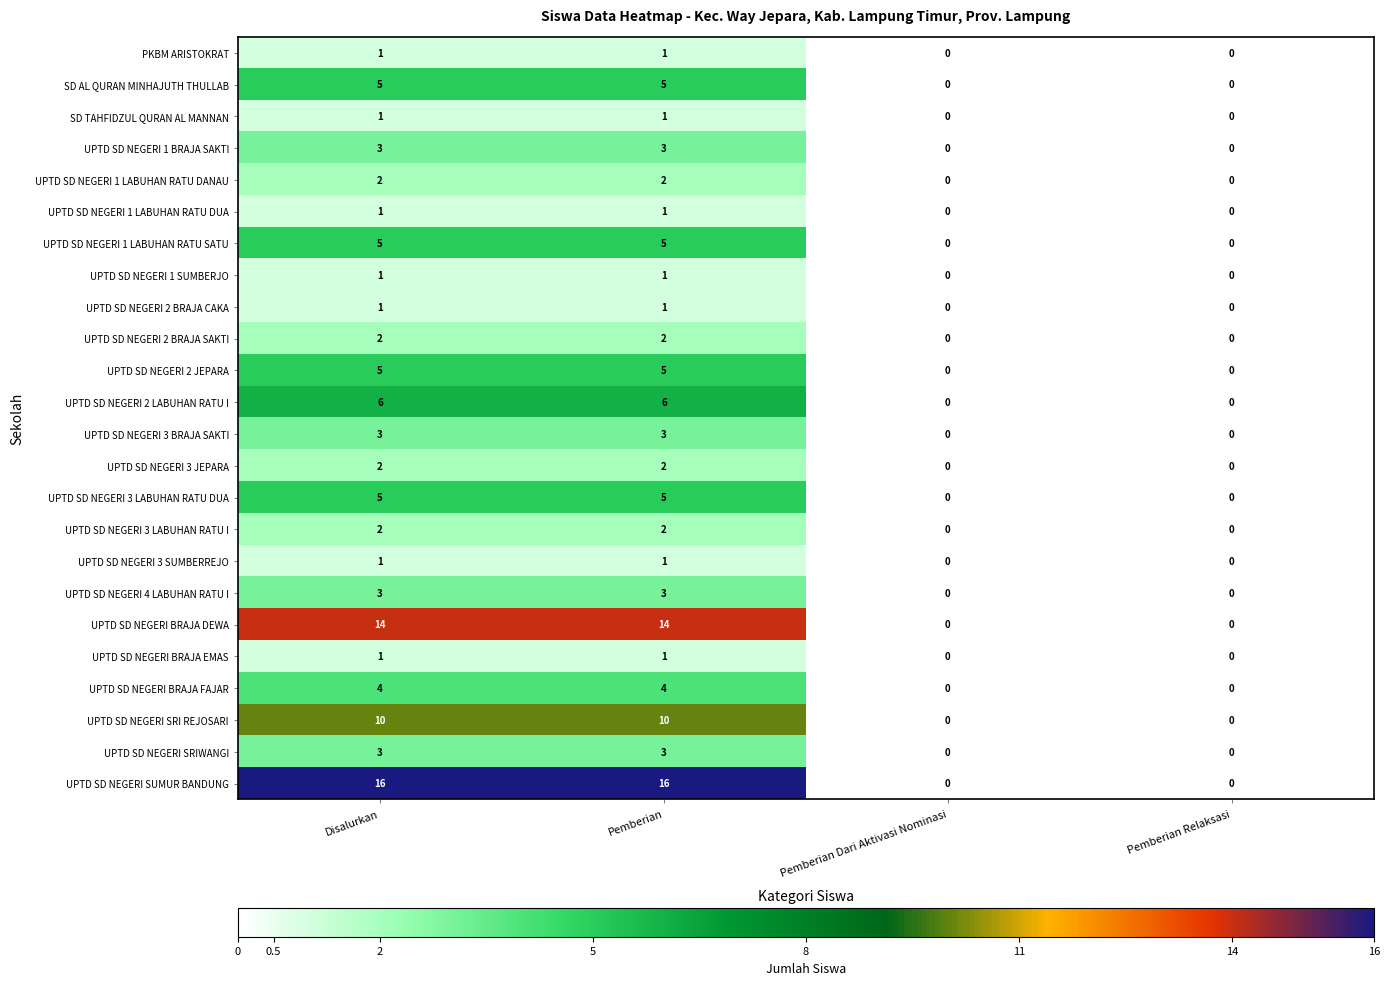

At how many categories does at least one series exceed 12?

2